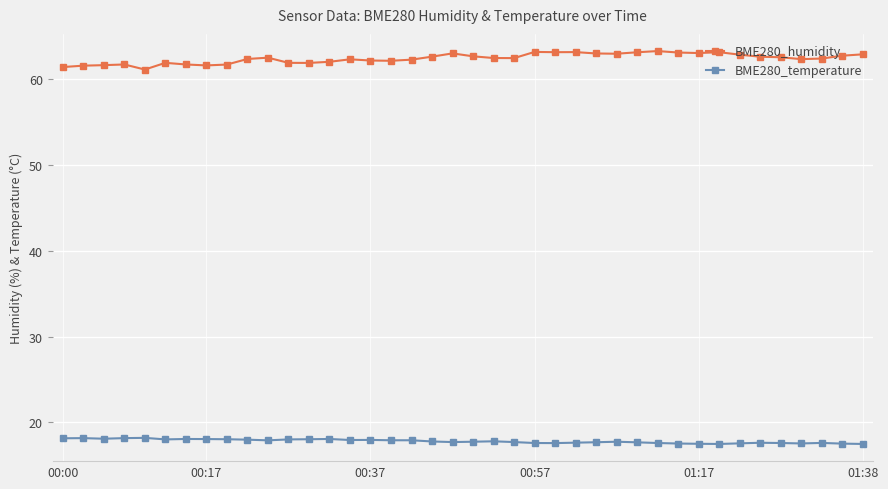

True or false: BME280_temperature and BME280_humidity cross at least once.

False